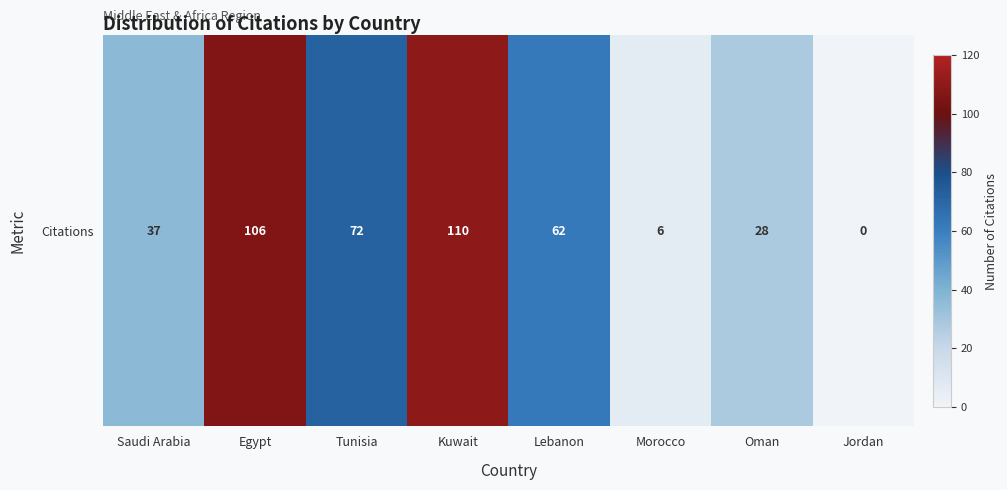

What is the difference between the maximum and minimum values?

110